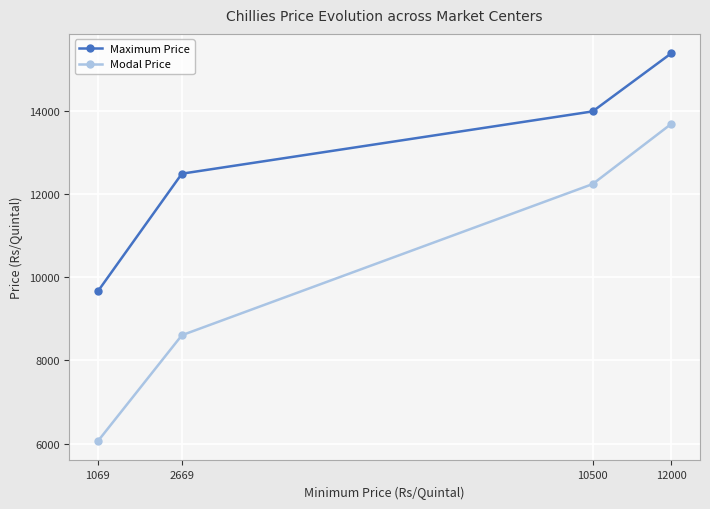

At which category is the sum across all series the highest?

12000